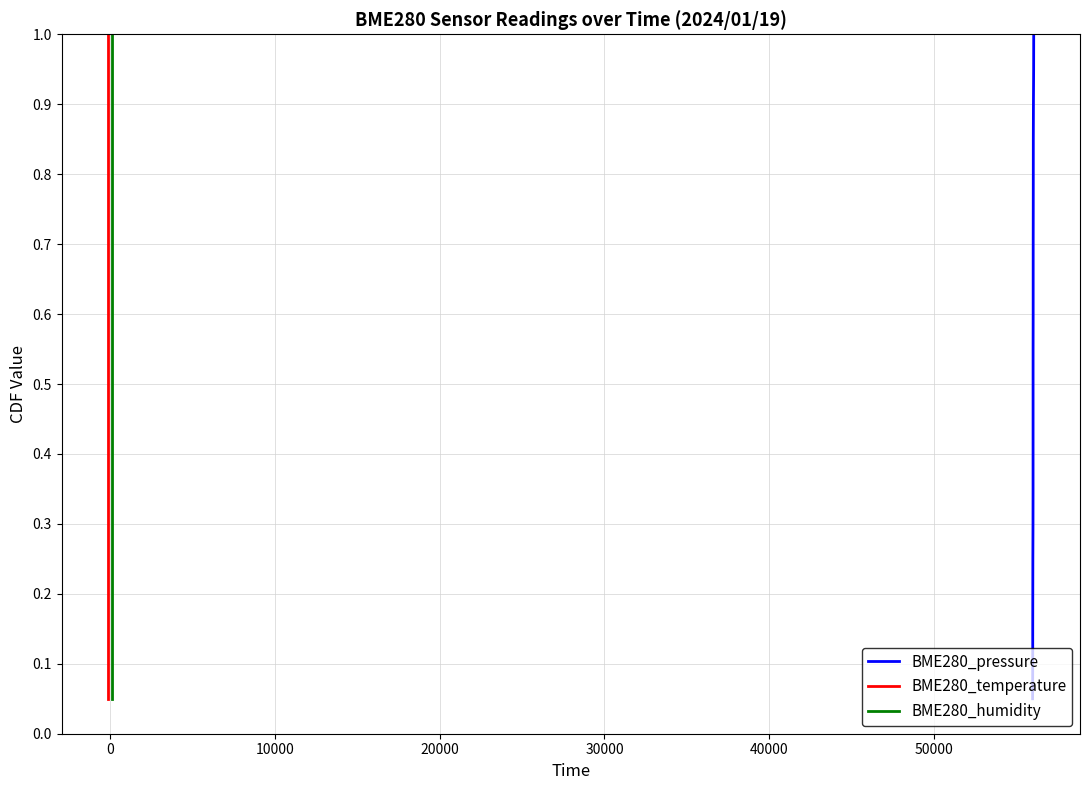

True or false: BME280_humidity has more than 0 points higher than both neighbors.

False